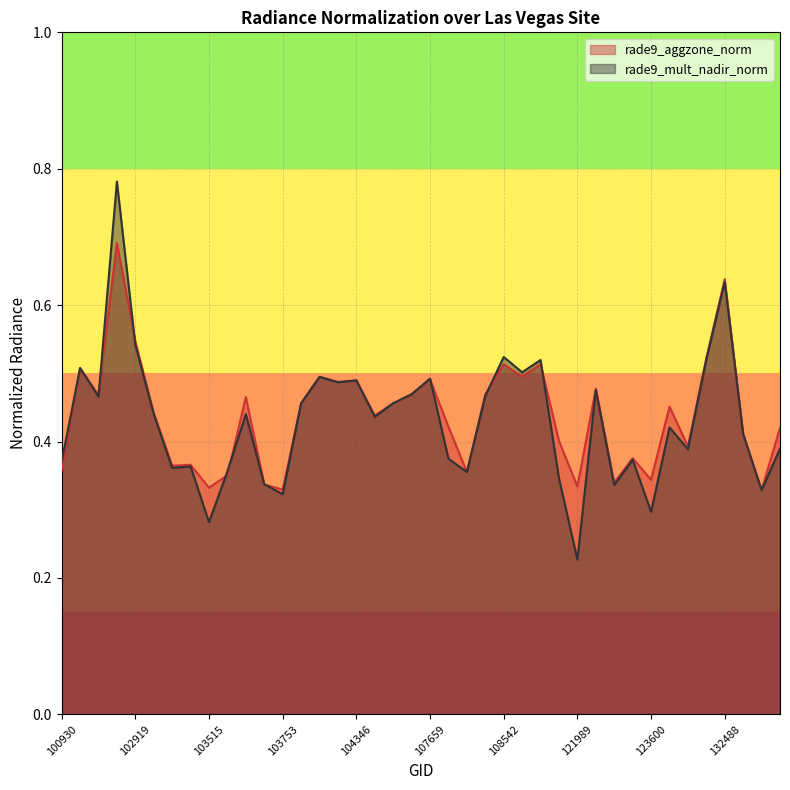

How many lines are shown in the chart?

2